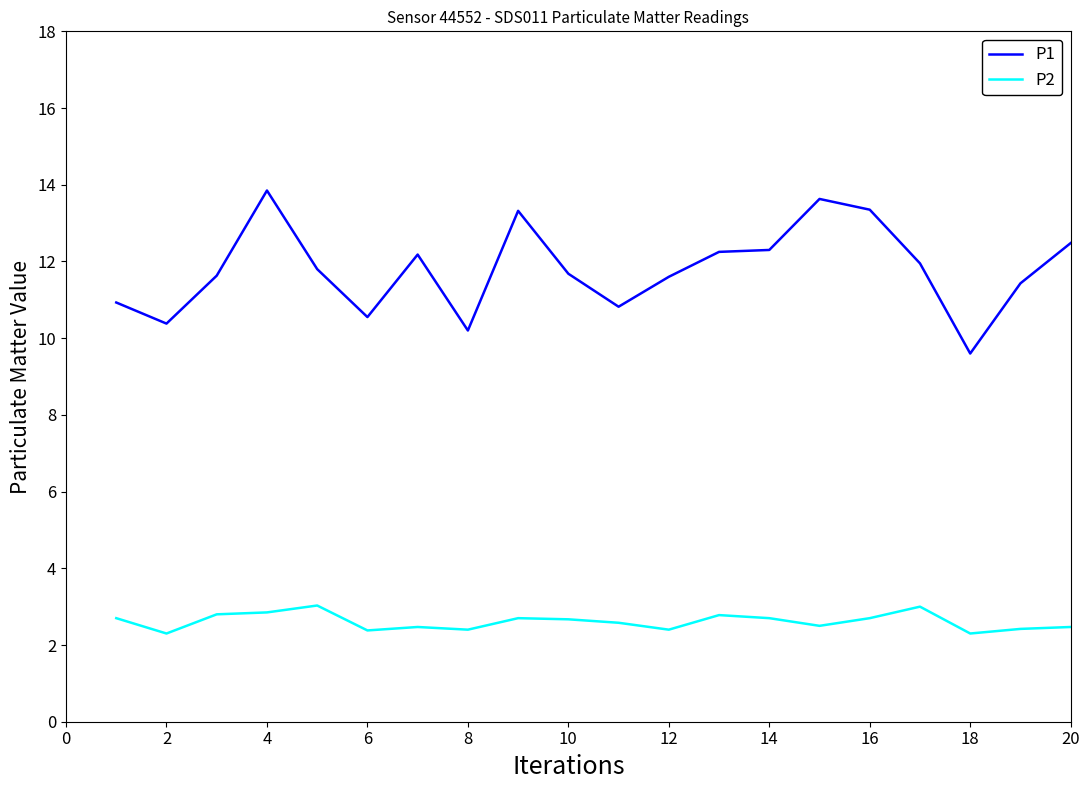

Which series has the largest range (max minus min)?

P1